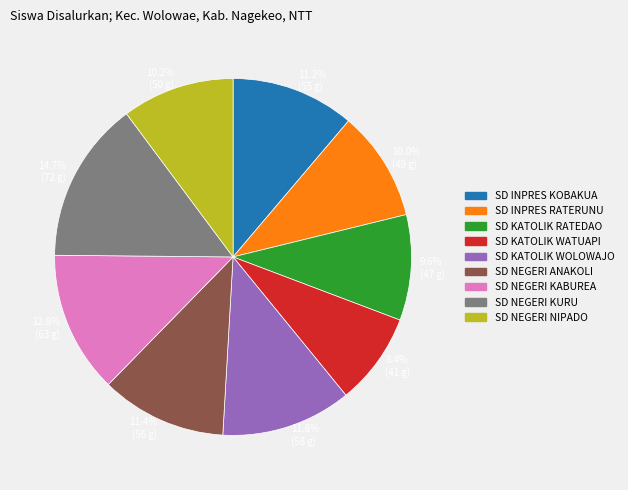

Does SD INPRES RATERUNU account for over 50% of the chart?

No